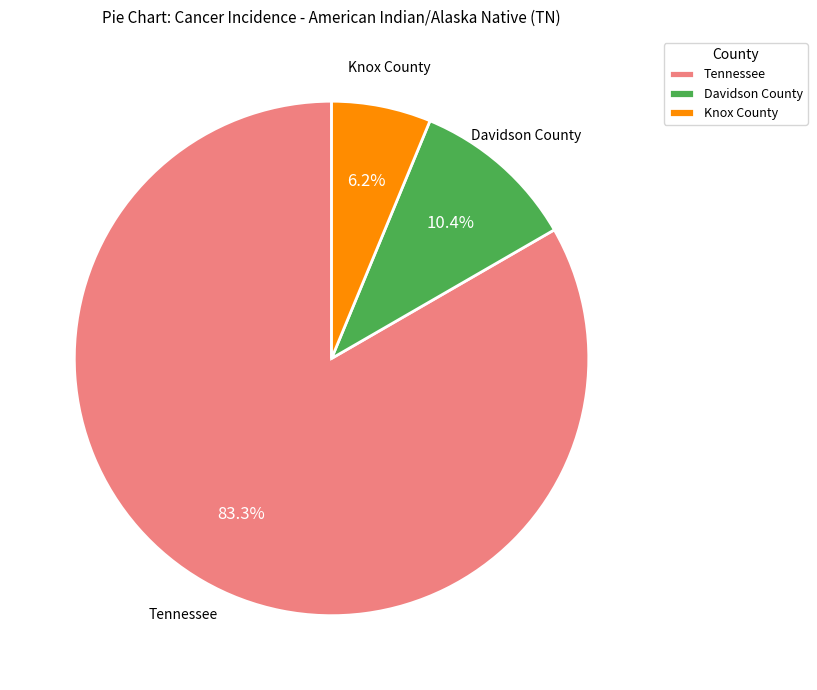

Between Knox County and Davidson County, which is larger?

Davidson County